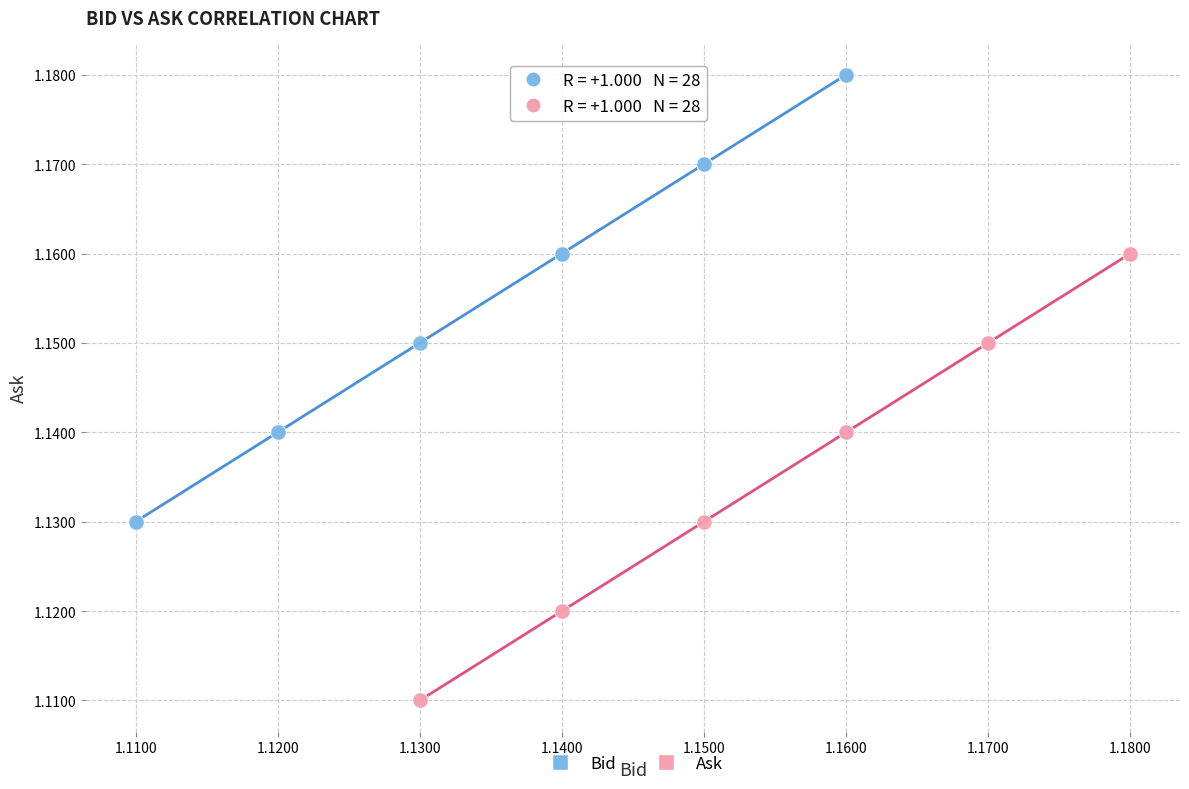

Which series reaches the minimum Y coordinate?

Ask